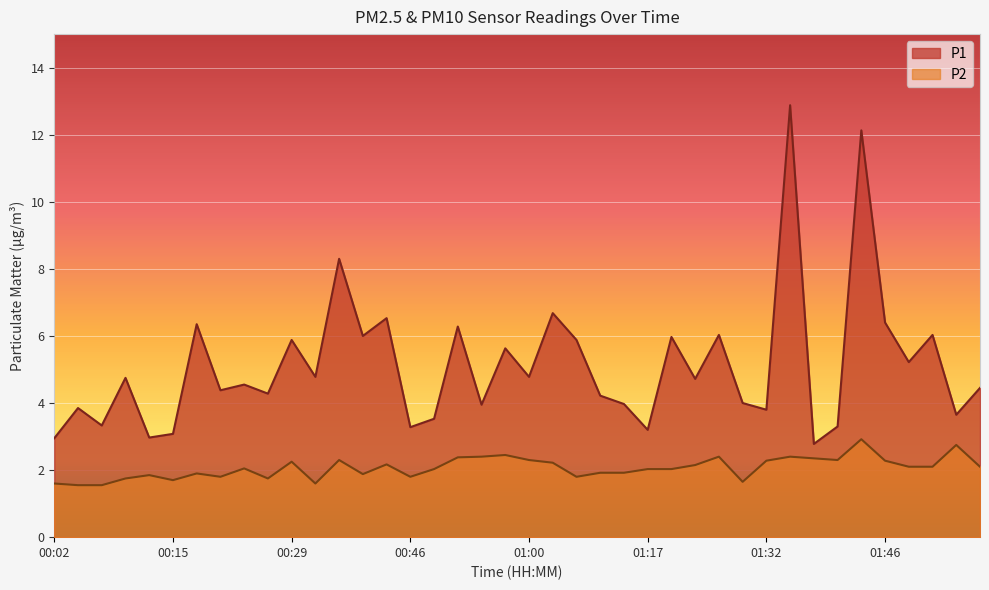

Is the value of P1 at 00:46 greater than the value of P2 at 01:20?

Yes